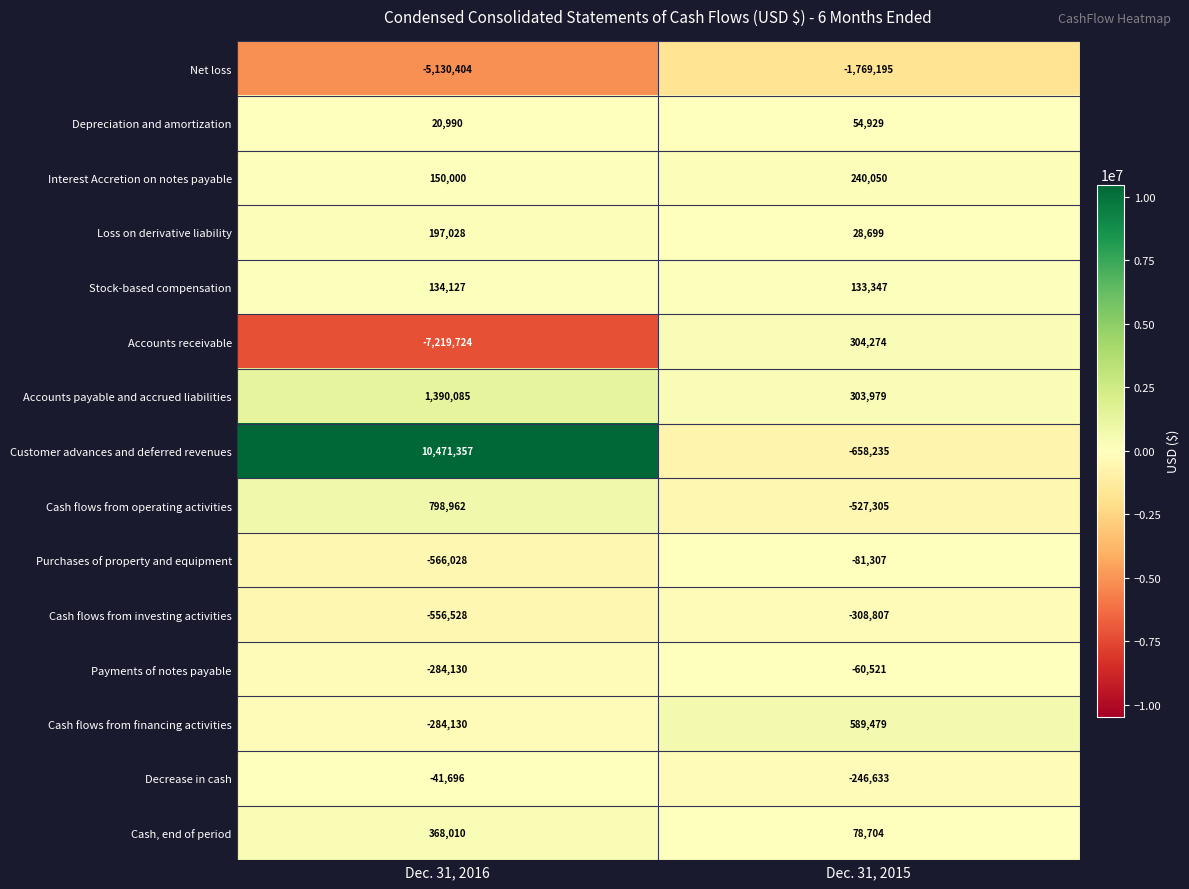

Reading left to right, transcribe all the data shown in this chart.

Net loss: Dec. 31, 2016=-5130404	Dec. 31, 2015=-1769195
Depreciation and amortization: Dec. 31, 2016=20990	Dec. 31, 2015=54929
Interest Accretion on notes payable: Dec. 31, 2016=150000	Dec. 31, 2015=240050
Loss on derivative liability: Dec. 31, 2016=197028	Dec. 31, 2015=28699
Stock-based compensation: Dec. 31, 2016=134127	Dec. 31, 2015=133347
Accounts receivable: Dec. 31, 2016=-7219724	Dec. 31, 2015=304274
Accounts payable and accrued liabilities: Dec. 31, 2016=1390085	Dec. 31, 2015=303979
Customer advances and deferred revenues: Dec. 31, 2016=10471357	Dec. 31, 2015=-658235
Cash flows from operating activities: Dec. 31, 2016=798962	Dec. 31, 2015=-527305
Purchases of property and equipment: Dec. 31, 2016=-566028	Dec. 31, 2015=-81307
Cash flows from investing activities: Dec. 31, 2016=-556528	Dec. 31, 2015=-308807
Payments of notes payable: Dec. 31, 2016=-284130	Dec. 31, 2015=-60521
Cash flows from financing activities: Dec. 31, 2016=-284130	Dec. 31, 2015=589479
Decrease in cash: Dec. 31, 2016=-41696	Dec. 31, 2015=-246633
Cash, end of period: Dec. 31, 2016=368010	Dec. 31, 2015=78704